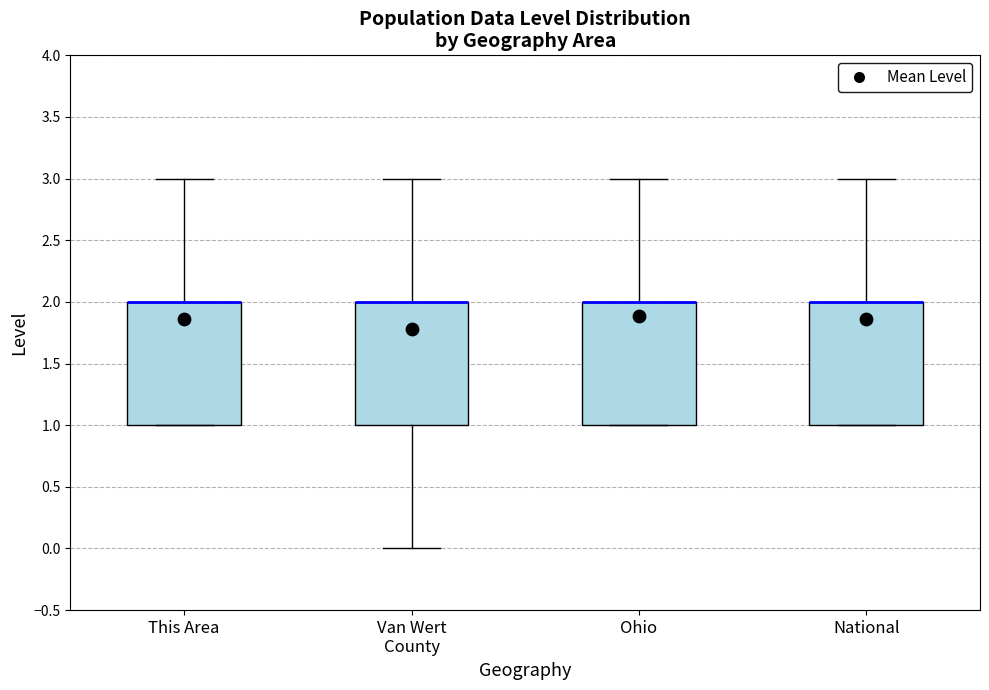

Reading left to right, read every box against the y-axis: the position of its median line, the range the box covers, and the ends of its whiskers. The values are not printed on the chart, so give them approximately, as read against the axis.

This Area: median 2 (drawn on the box's upper edge), box 1 to 2, whiskers 1 to 3
Van Wert County: median 2 (drawn on the box's upper edge), box 1 to 2, whiskers 0 to 3
Ohio: median 2 (drawn on the box's upper edge), box 1 to 2, whiskers 1 to 3
National: median 2 (drawn on the box's upper edge), box 1 to 2, whiskers 1 to 3